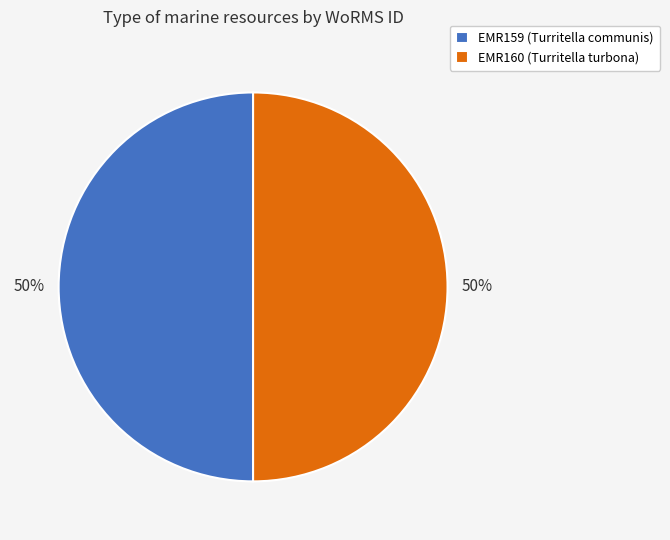

What percentage is the EMR159 (Turritella communis) slice, to the nearest percent?

50%